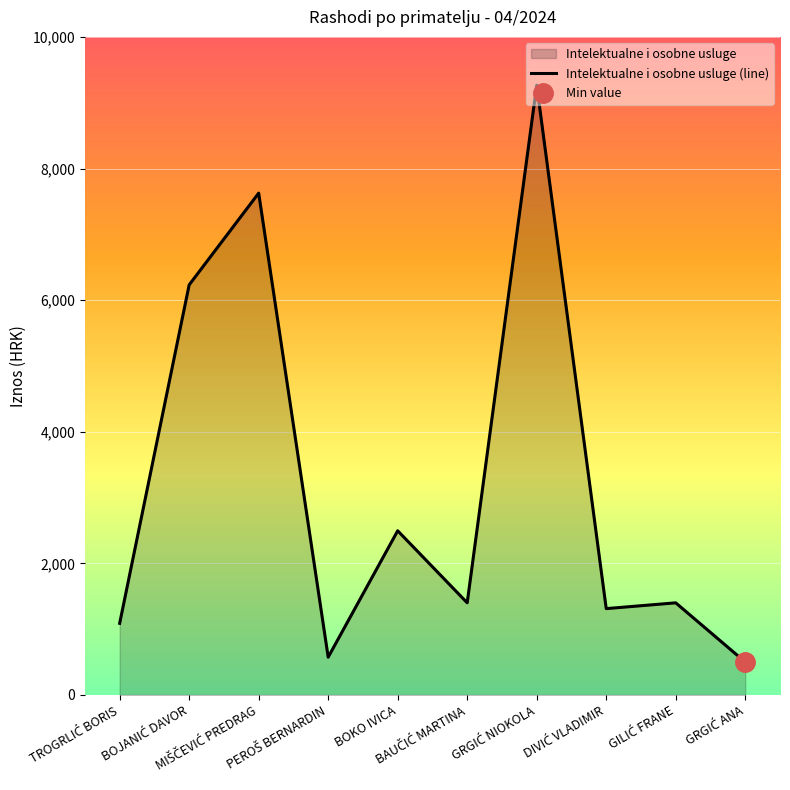

How many interior local valleys (lower than both neighbors) does the data have?

3